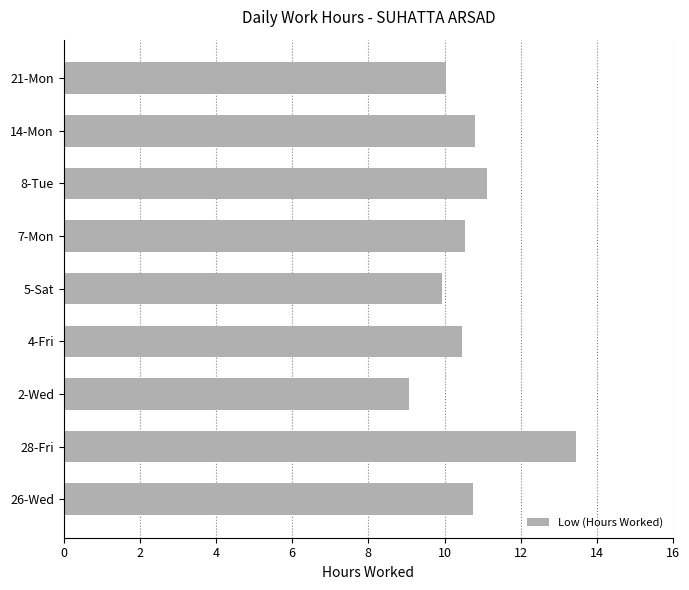

Approximately how many times larger is the value at 8-Tue compared to 7-Mon?

1.1